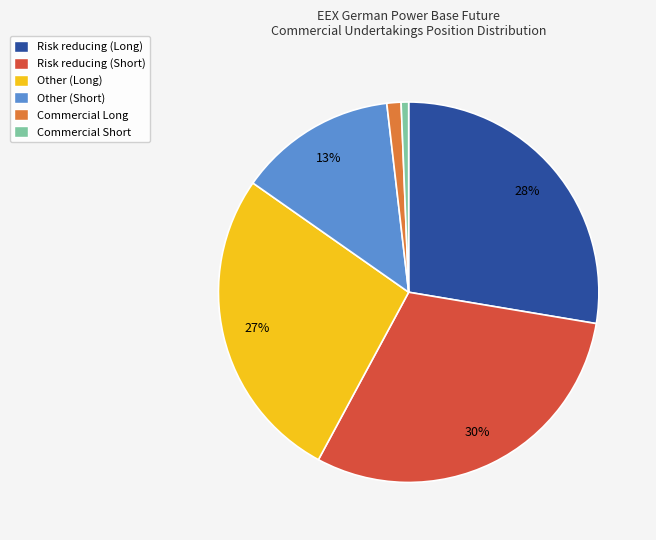

What percentage is the Risk reducing (Long) slice, to the nearest percent?

28%